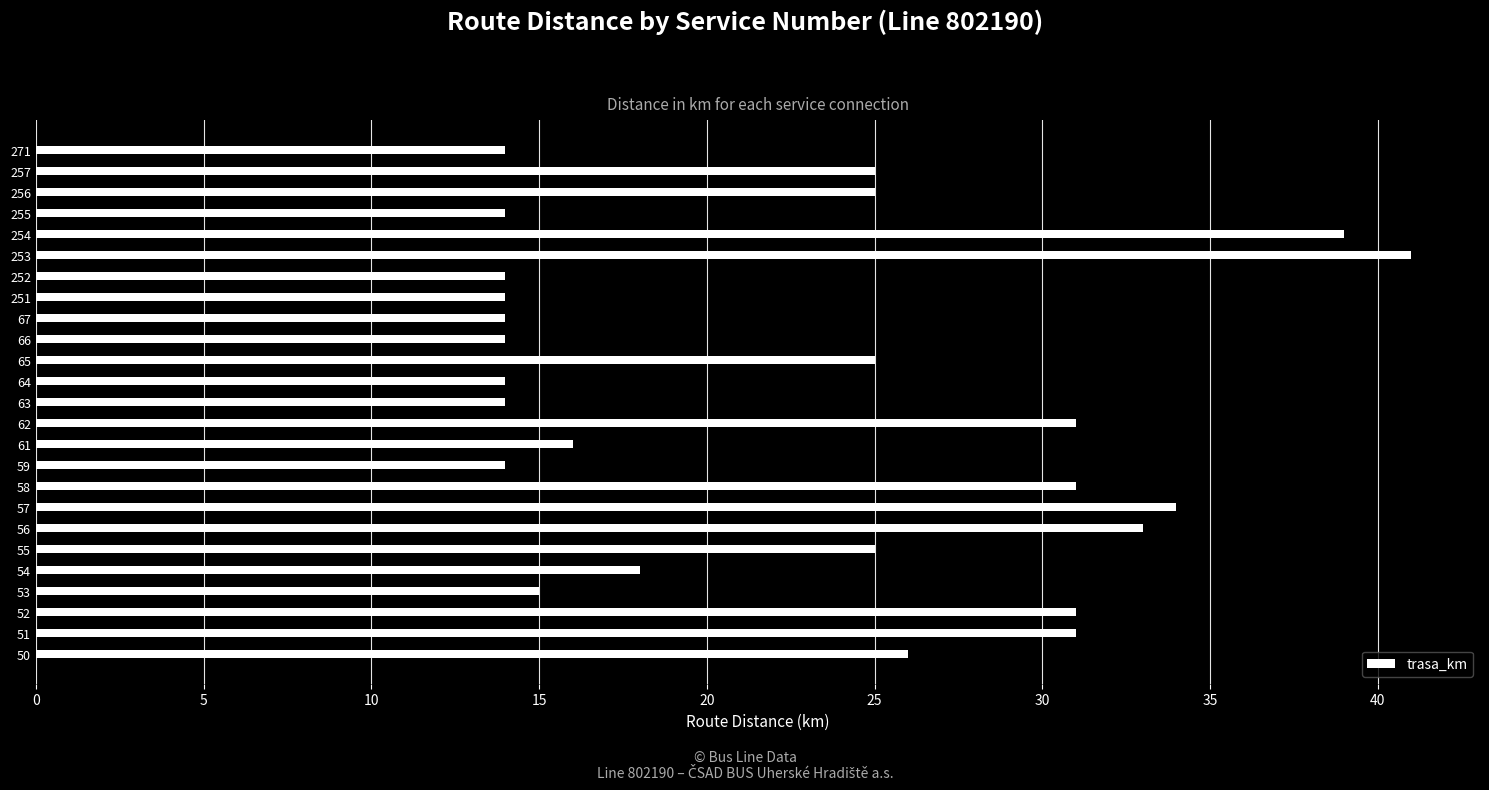

The chart shows a value of 14 at 66. True or false?

True